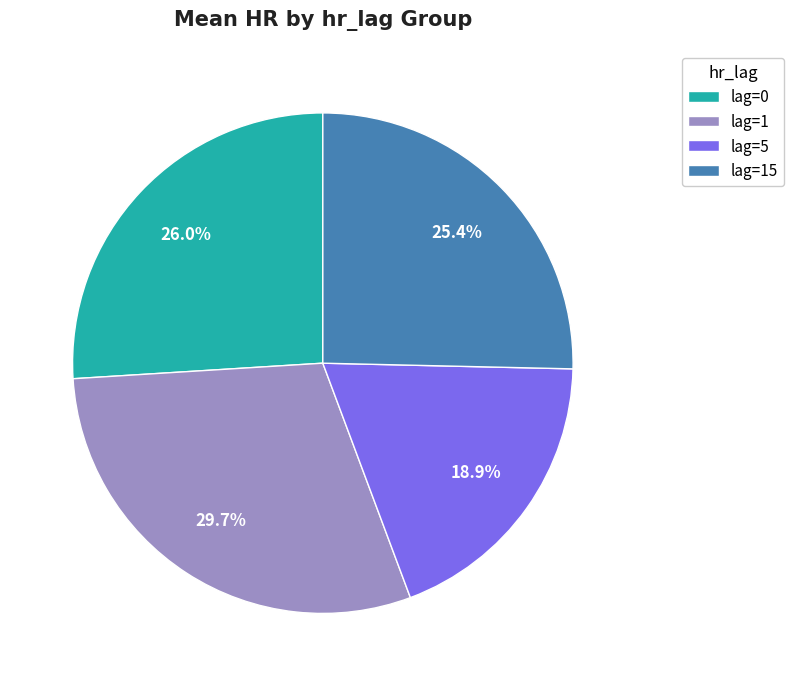

Which has a higher value, lag=5 or lag=1?

lag=1